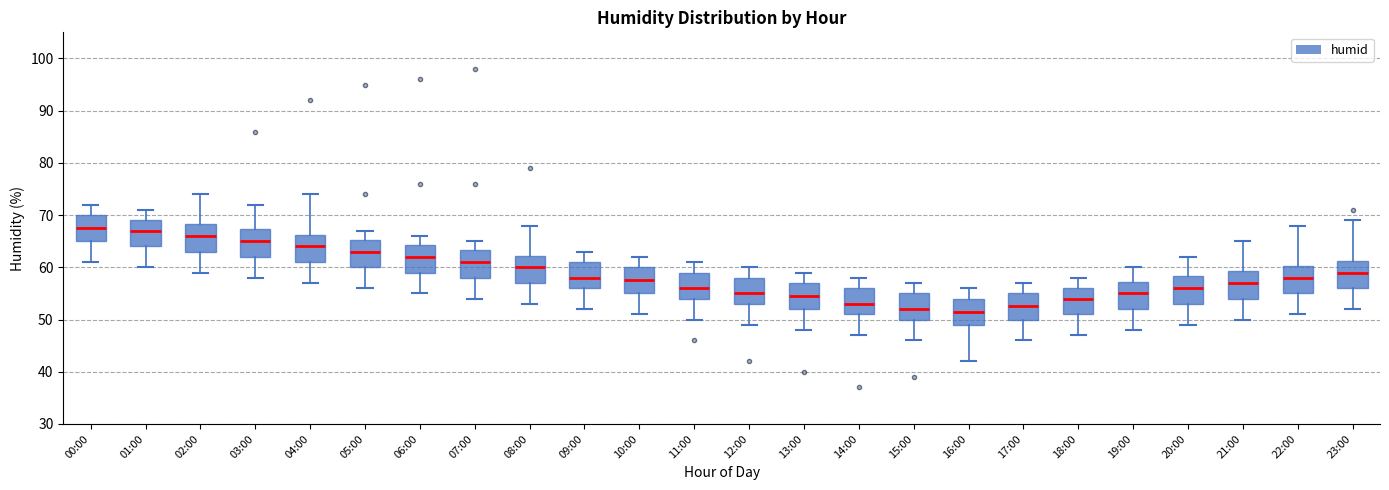

Reading left to right, read every box against the y-axis: the position of its median line, the range the box covers, and the ends of its whiskers. The values are not printed on the chart, so give them approximately, as read against the axis.

00:00: median 68, box 65 to 70, whiskers 61 to 72
01:00: median 67, box 64 to 69, whiskers 60 to 71
02:00: median 66, box 63 to 68, whiskers 59 to 74
03:00: median 65, box 62 to 67, whiskers 58 to 72
04:00: median 64, box 61 to 66, whiskers 57 to 74
05:00: median 63, box 60 to 65, whiskers 56 to 67
06:00: median 62, box 59 to 64, whiskers 55 to 66
07:00: median 61, box 58 to 63, whiskers 54 to 65
08:00: median 60, box 57 to 62, whiskers 53 to 68
09:00: median 58, box 56 to 61, whiskers 52 to 63
10:00: median 58, box 55 to 60, whiskers 51 to 62
11:00: median 56, box 54 to 59, whiskers 50 to 61
12:00: median 55, box 53 to 58, whiskers 49 to 60
13:00: median 55, box 52 to 57, whiskers 48 to 59
14:00: median 53, box 51 to 56, whiskers 47 to 58
15:00: median 52, box 50 to 55, whiskers 46 to 57
16:00: median 52, box 49 to 54, whiskers 42 to 56
17:00: median 53, box 50 to 55, whiskers 46 to 57
18:00: median 54, box 51 to 56, whiskers 47 to 58
19:00: median 55, box 52 to 57, whiskers 48 to 60
20:00: median 56, box 53 to 58, whiskers 49 to 62
21:00: median 57, box 54 to 59, whiskers 50 to 65
22:00: median 58, box 55 to 60, whiskers 51 to 68
23:00: median 59, box 56 to 61, whiskers 52 to 69